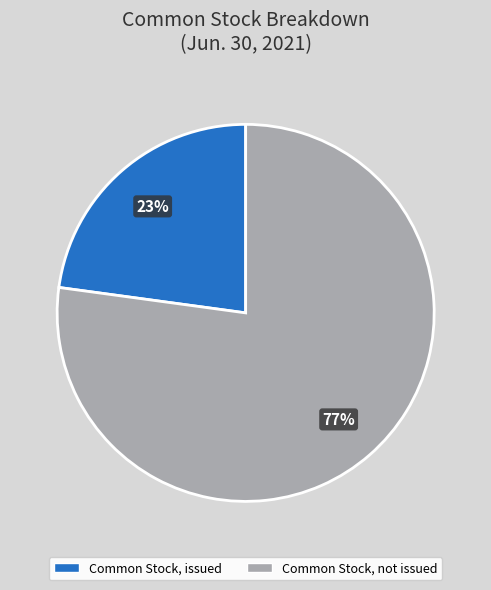

To the nearest percent, what is the difference between the largest and smallest slice percentages?

54%